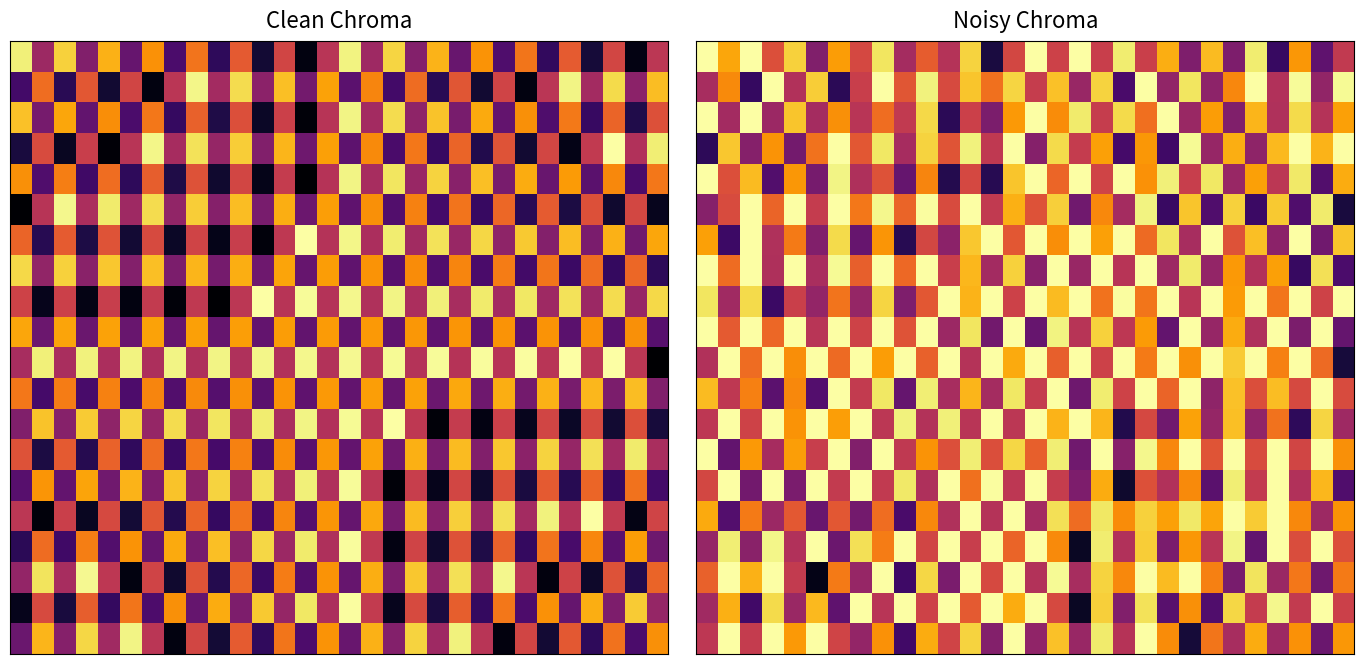

What is the spread (max minus min) of values at 21?

0.8